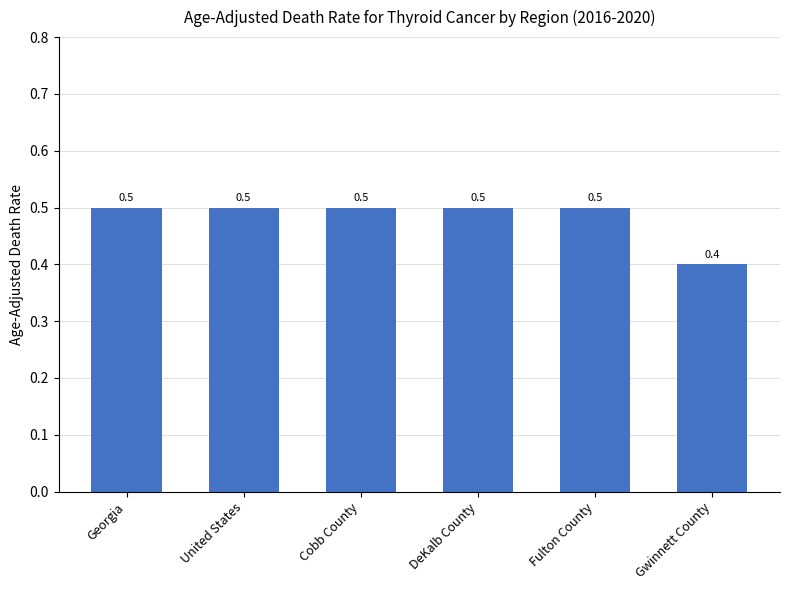

What is the difference between the second highest and minimum values?

0.1